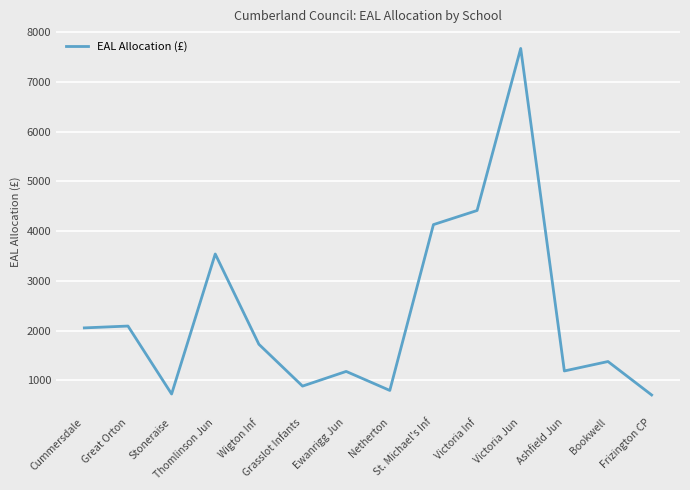

What is the change in value from Victoria Jun to Frizington CP?

-6963.1